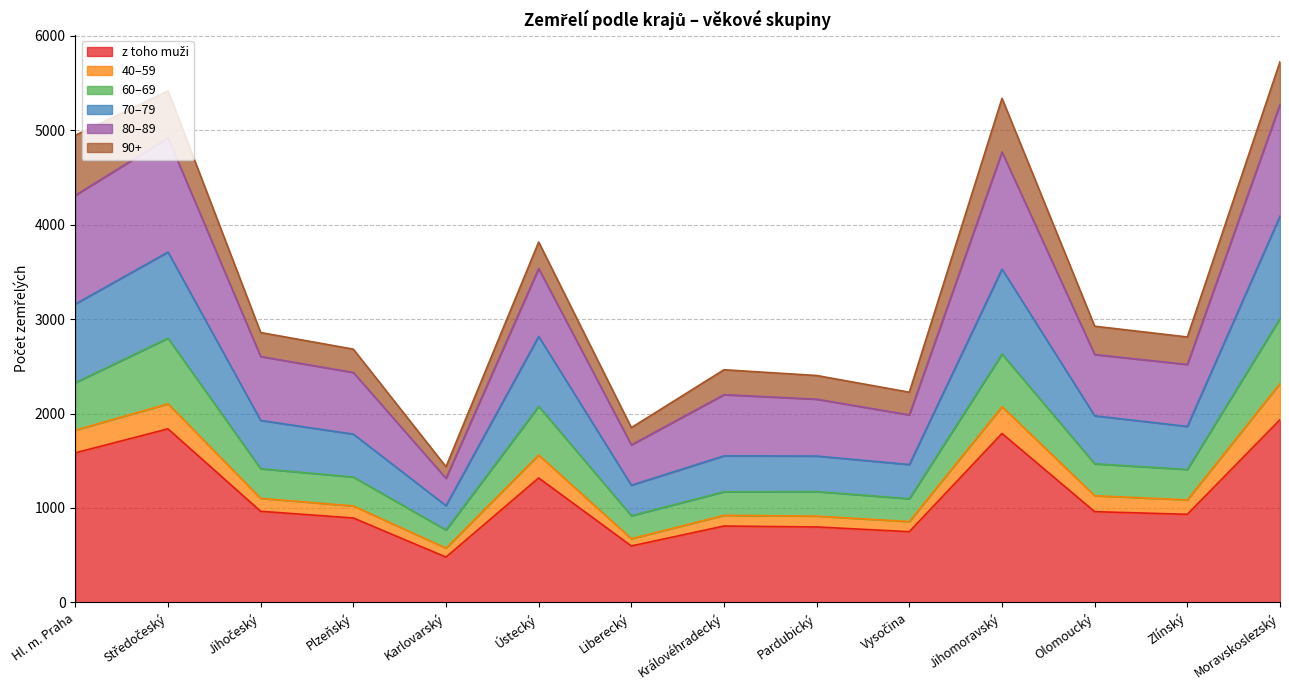

List the labels in order of 60–69 value, smallest first.

Karlovarský, Liberecký, Vysočina, Královéhradecký, Pardubický, Plzeňský, Zlínský, Jihočeský, Olomoucký, Ústecký, Hl. m. Praha, Jihomoravský, Středočeský, Moravskoslezský